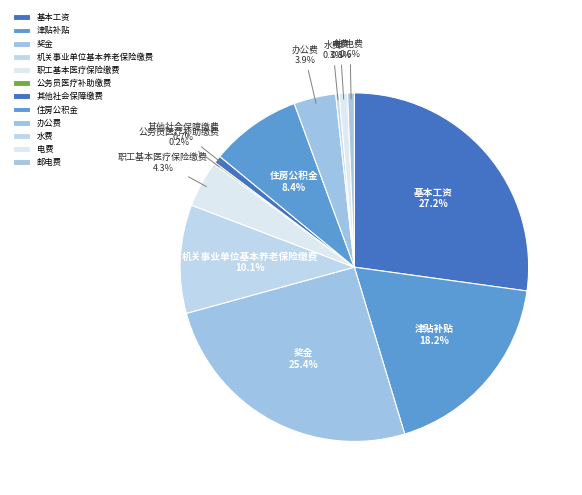

Does any single category account for the majority?

No